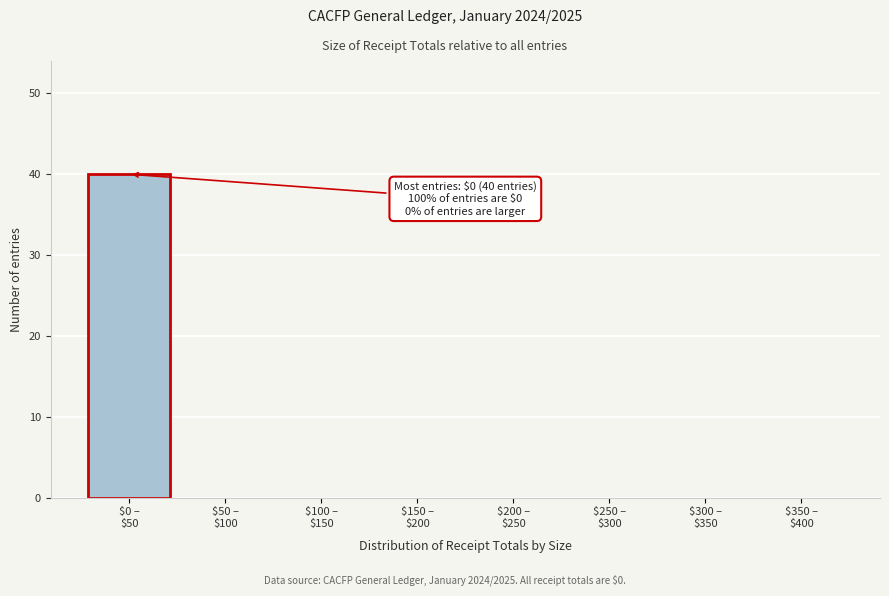

What is the greatest value displayed?

40